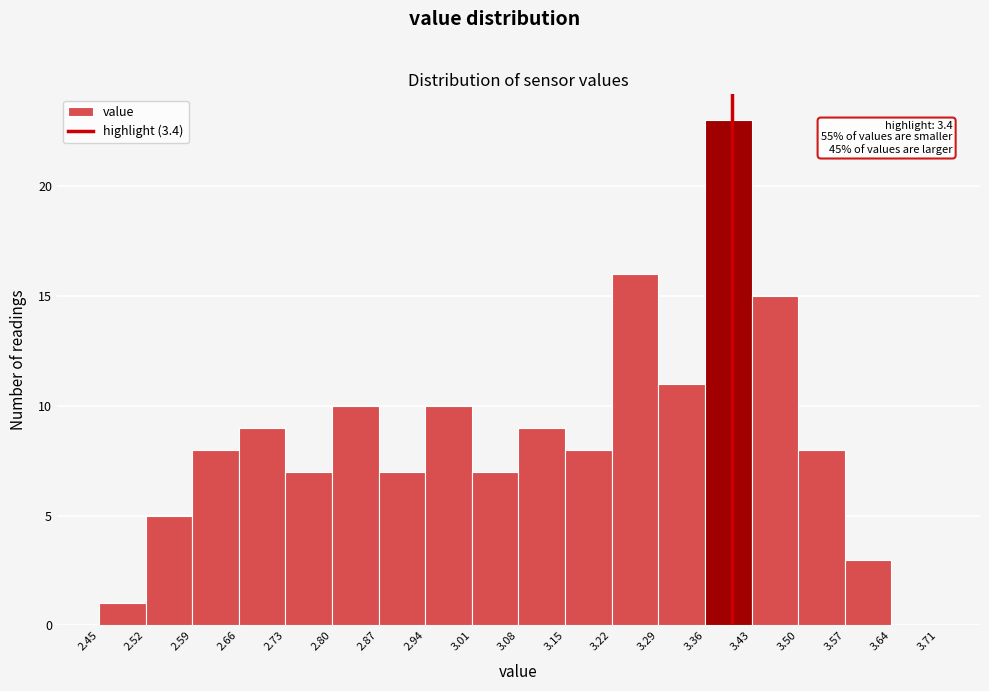

Which range on the x-axis has the tallest bar?

3.36 to 3.43